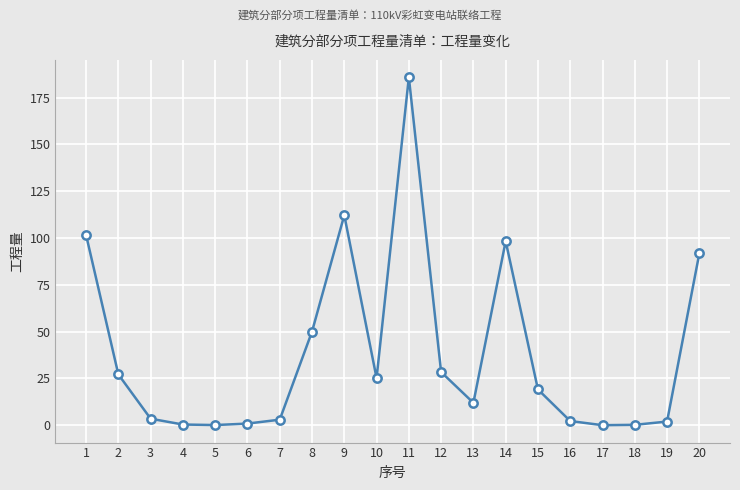

What is the change in value from 3 to 5?

-3.4